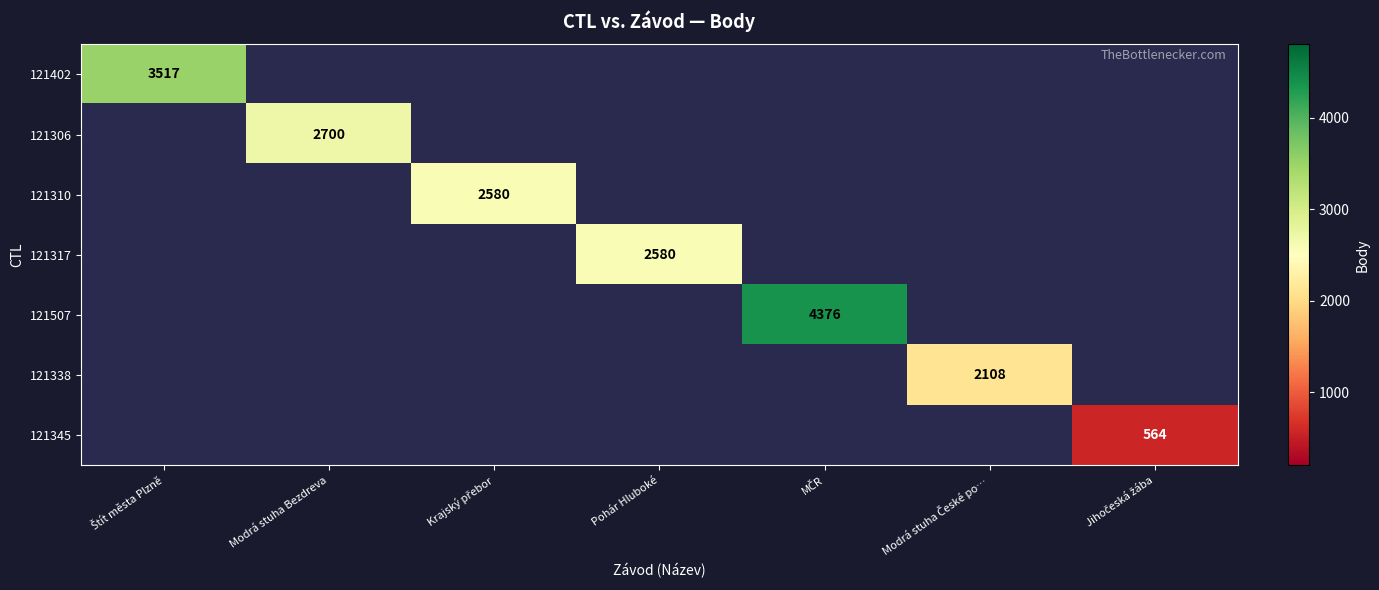

How many data points in 121345 are above 0?

1